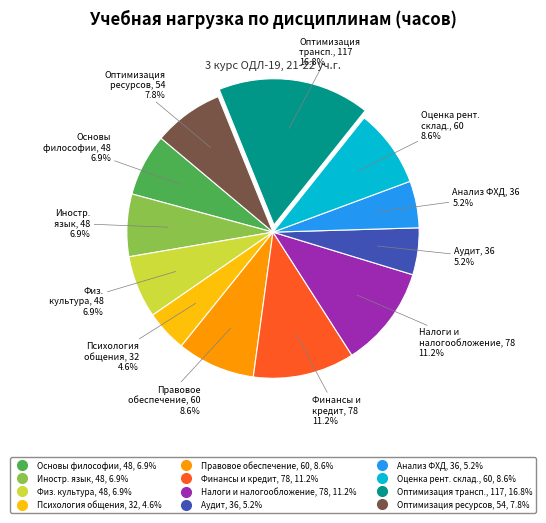

Is there any slice that represents more than half of the pie?

No